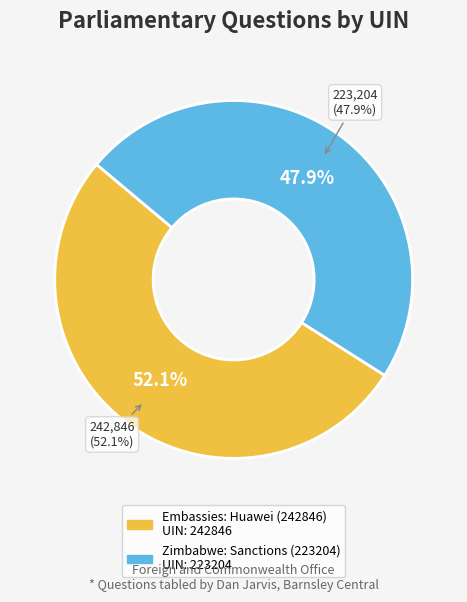

True or false: Zimbabwe: Sanctions (223204) accounts for 48% of the total.

True